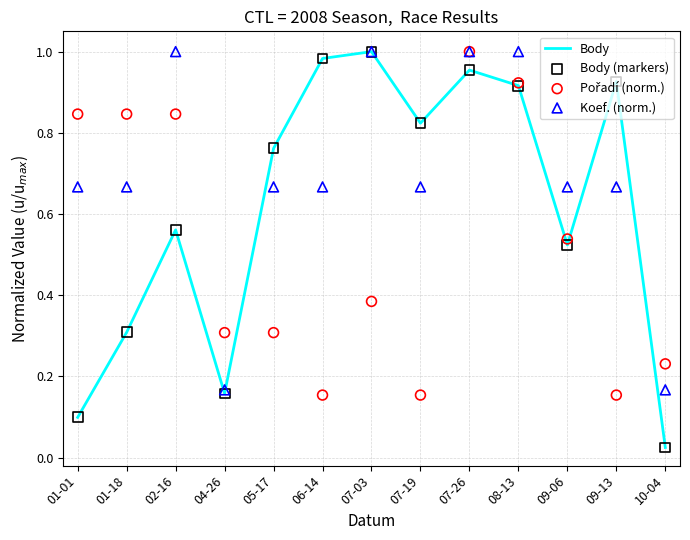

Which series reaches the minimum Y coordinate?

Body